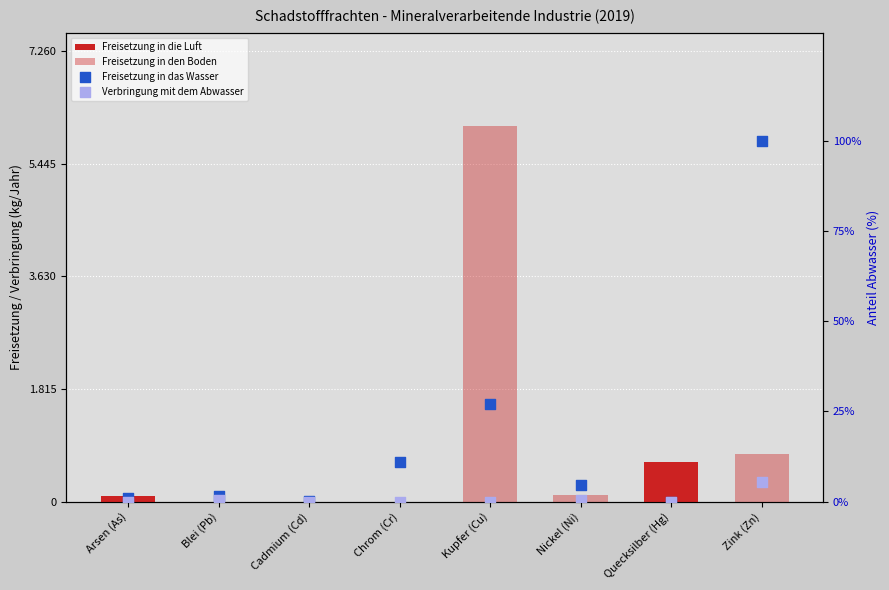

What is the total value across all series at Chrom (Cr)?

11.0